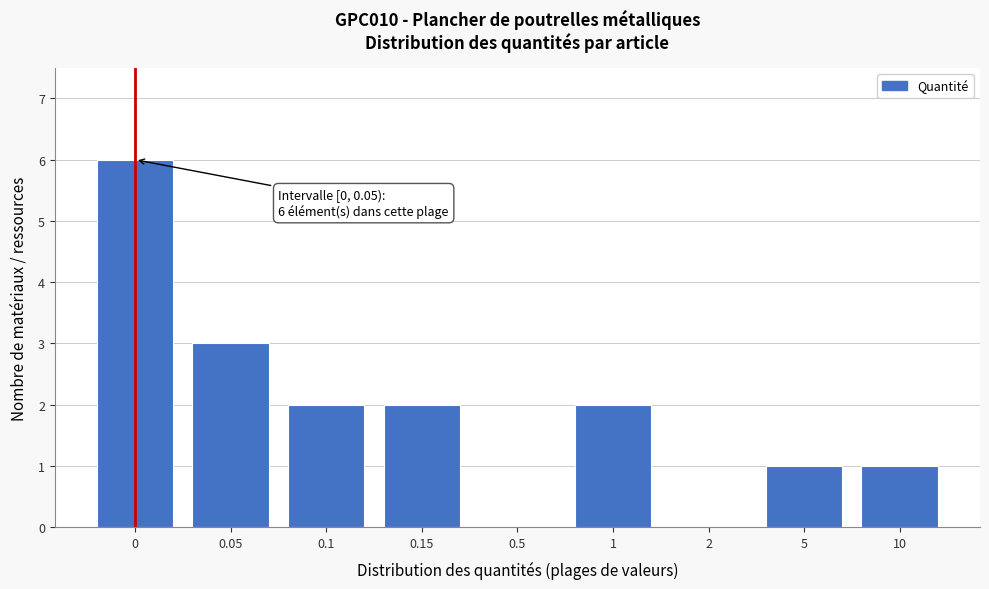

Reading left to right, extract all data points from this chart.

0=6	0.05=3	0.1=2	0.15=2	0.5=0	1=2	2=0	5=1	10=1